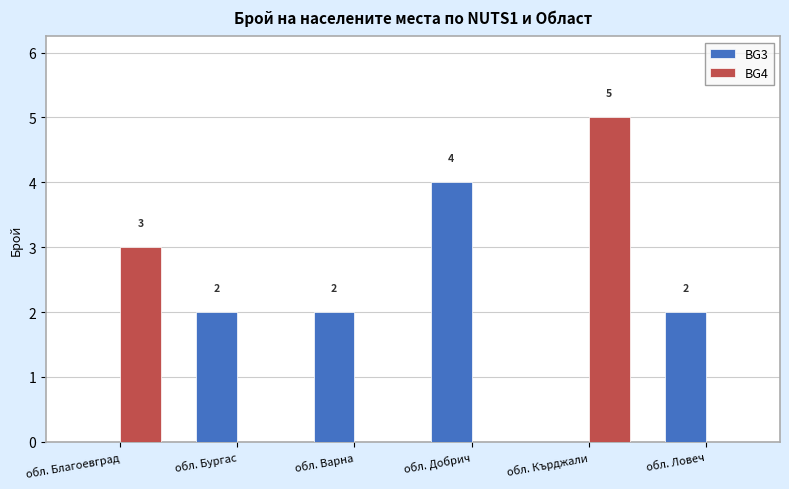

Reading left to right, what are all the values shown in this chart?

BG3: 0	2	2	4	0	2
BG4: 3	0	0	0	5	0